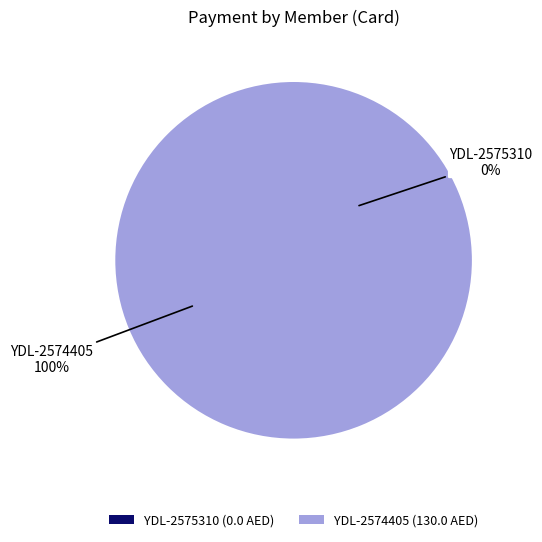

What is the majority slice?

YDL-2574405